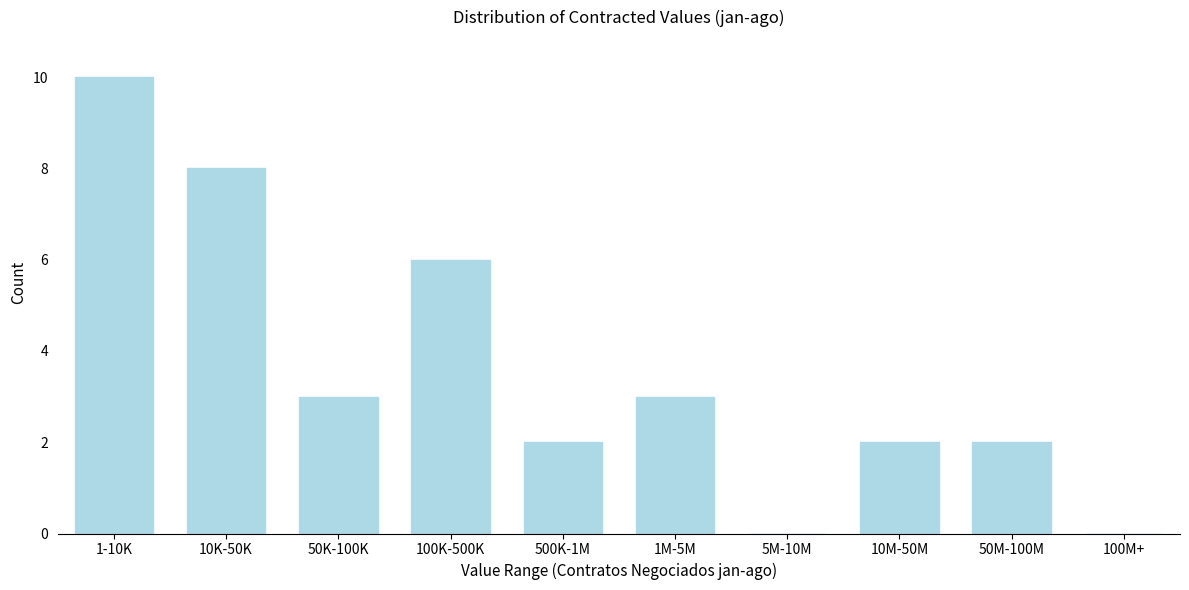

Reading left to right, transcribe all the data shown in this chart.

1-10K=10	10K-50K=8	50K-100K=3	100K-500K=6	500K-1M=2	1M-5M=3	5M-10M=0	10M-50M=2	50M-100M=2	100M+=0